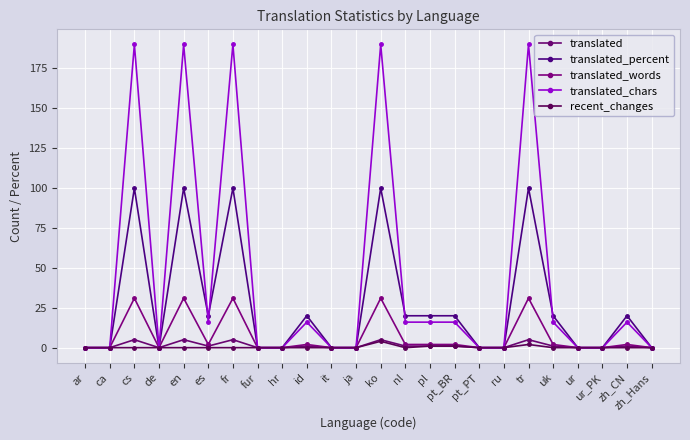

What is the label of the 18th point from the left?

ru